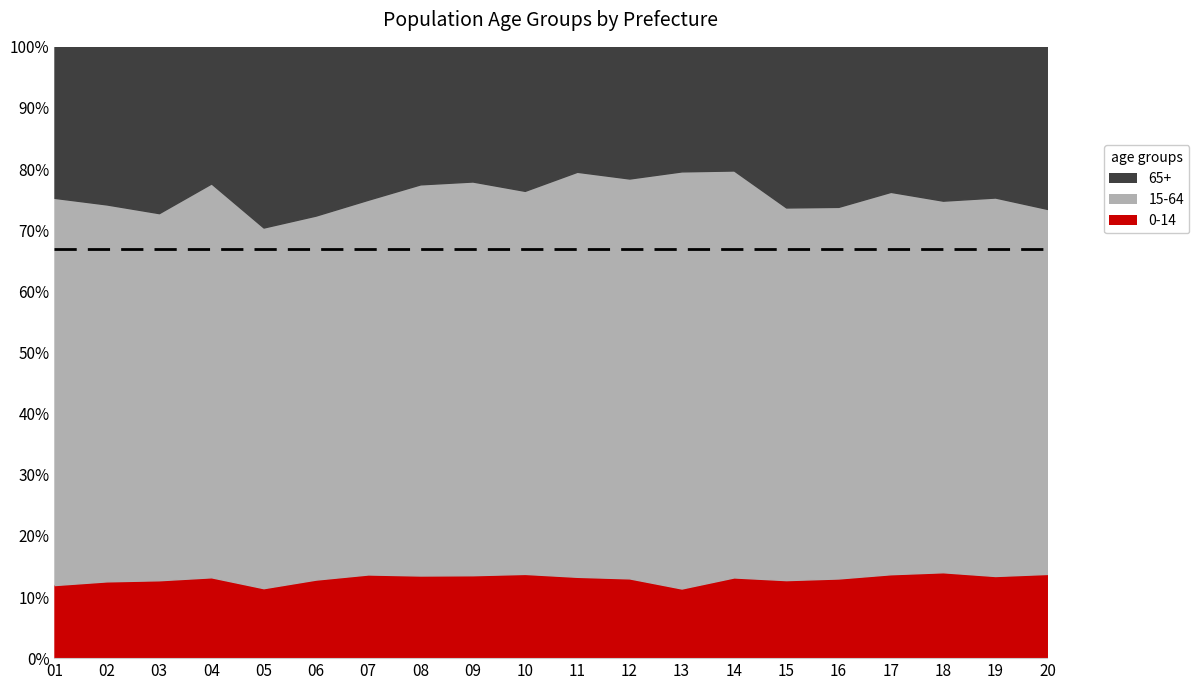

Which series has the largest total across all categories?

15-64